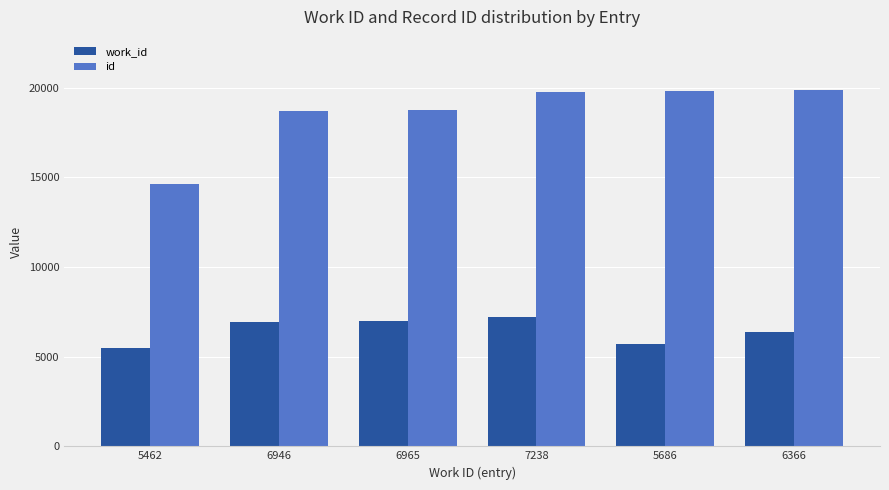

What is the sum of the id values at 7238 and 6946?

38452